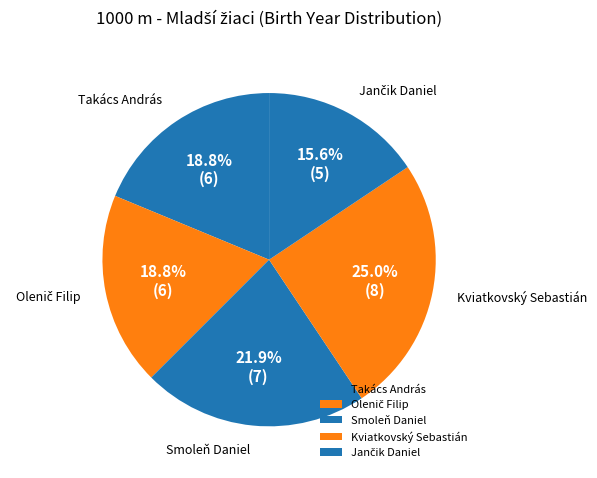

What is the ratio of the value at Kviatkovský Sebastián to the value at Smoleň Daniel?

1.1